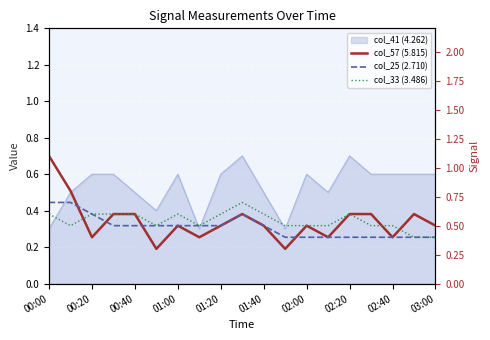

What is the difference between the second highest and minimum values in the col_33 (3.486) series?

0.2